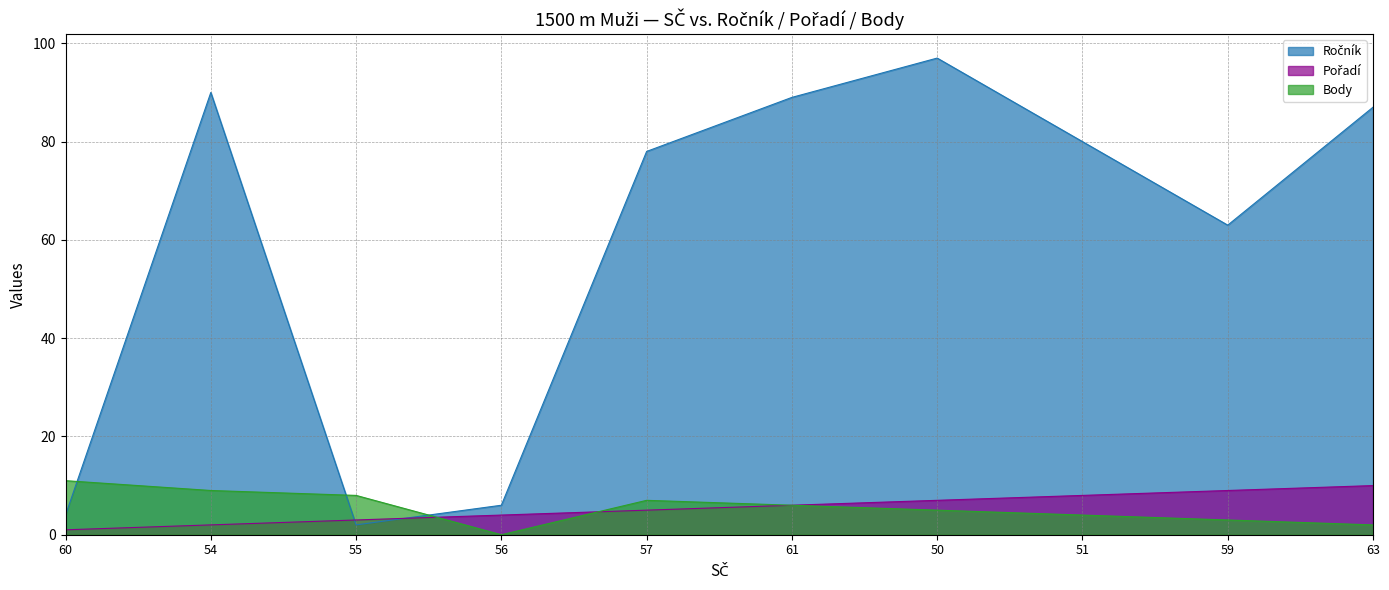

Reading left to right, extract all data points from this chart.

Ročník: 4	90	2	6	78	89	97	80	63	87
Pořadí: 1	2	3	4	5	6	7	8	9	10
Body: 11	9	8	0	7	6	5	4	3	2